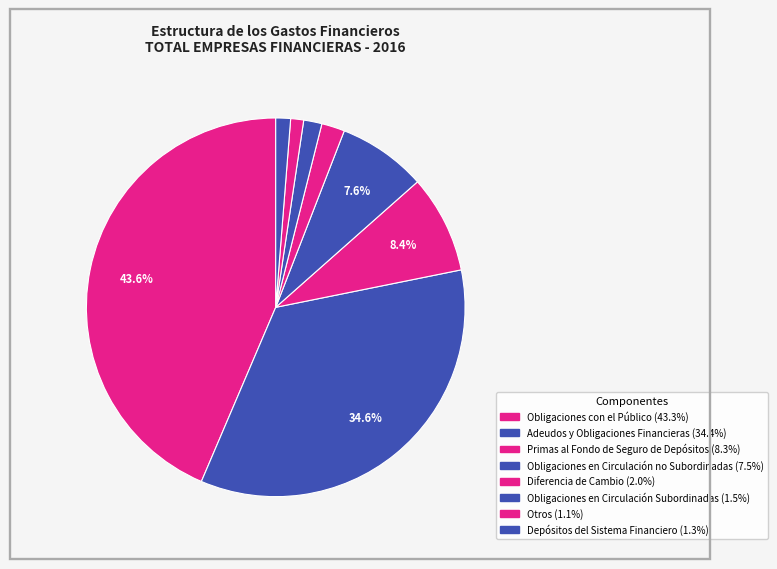

True or false: Obligaciones en Circulación Subordinadas accounts for 2% of the total.

True